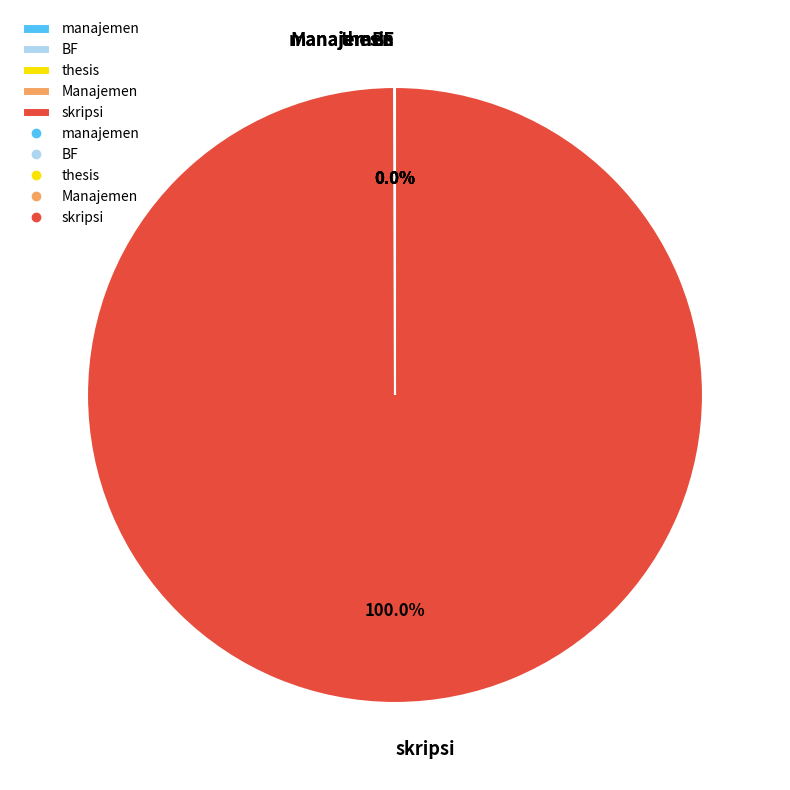

Which category accounts for the majority?

skripsi